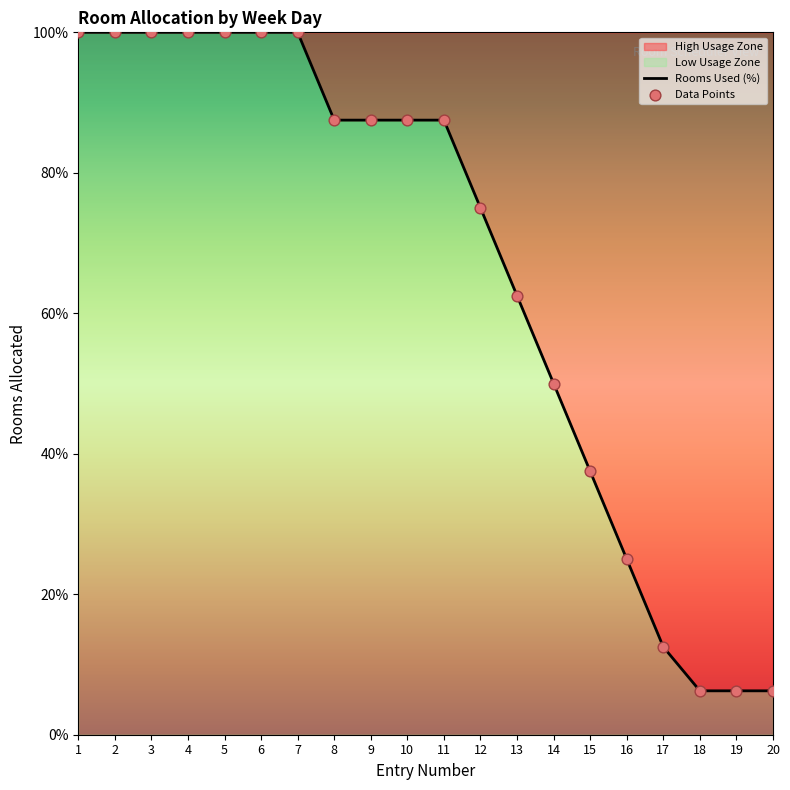

Between 19 and 18, which is larger?

19